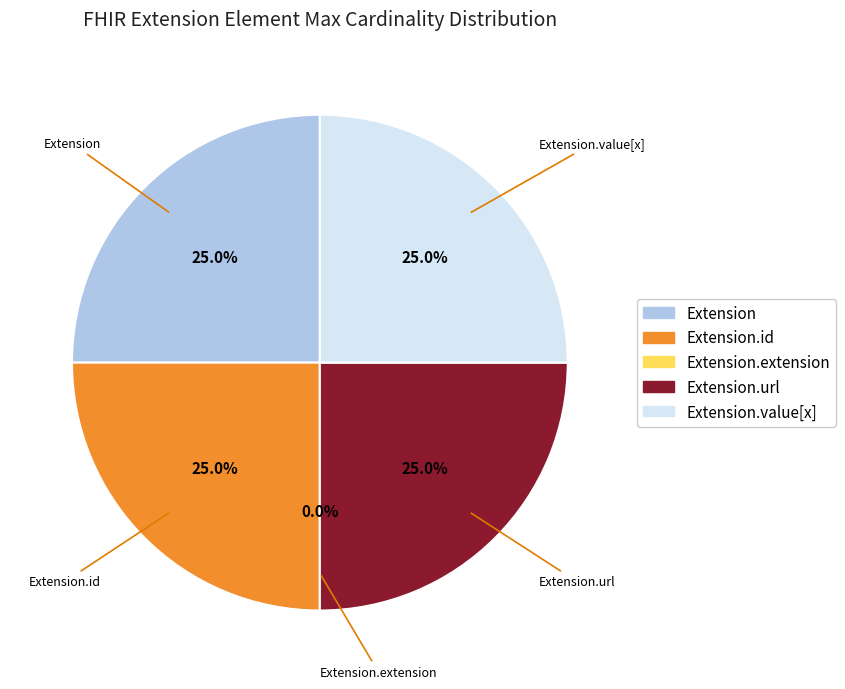

Which slice is the smallest?

Extension.extension